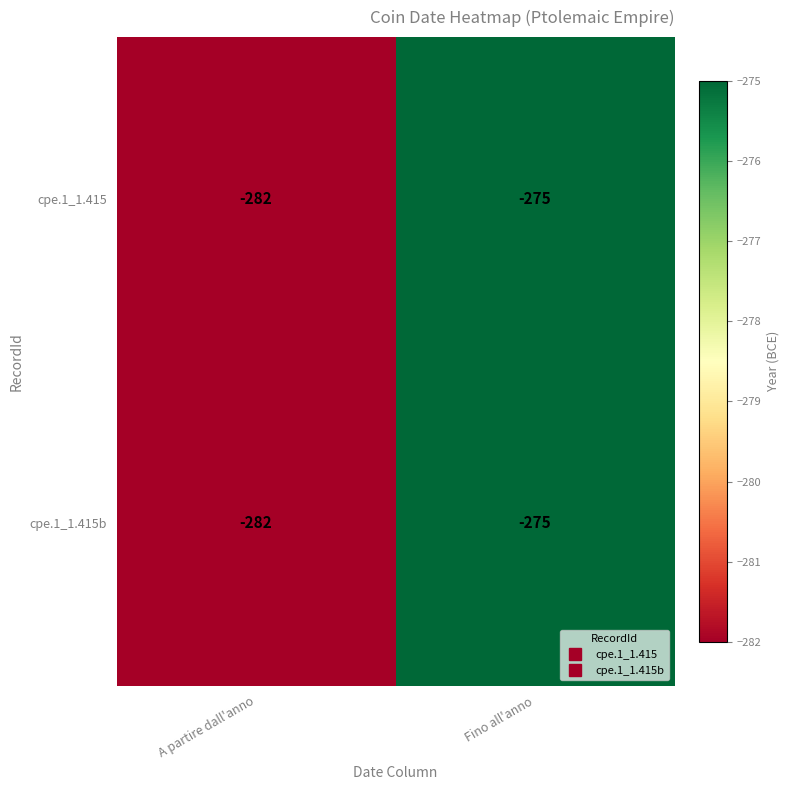

How many distinct data groups are displayed?

2